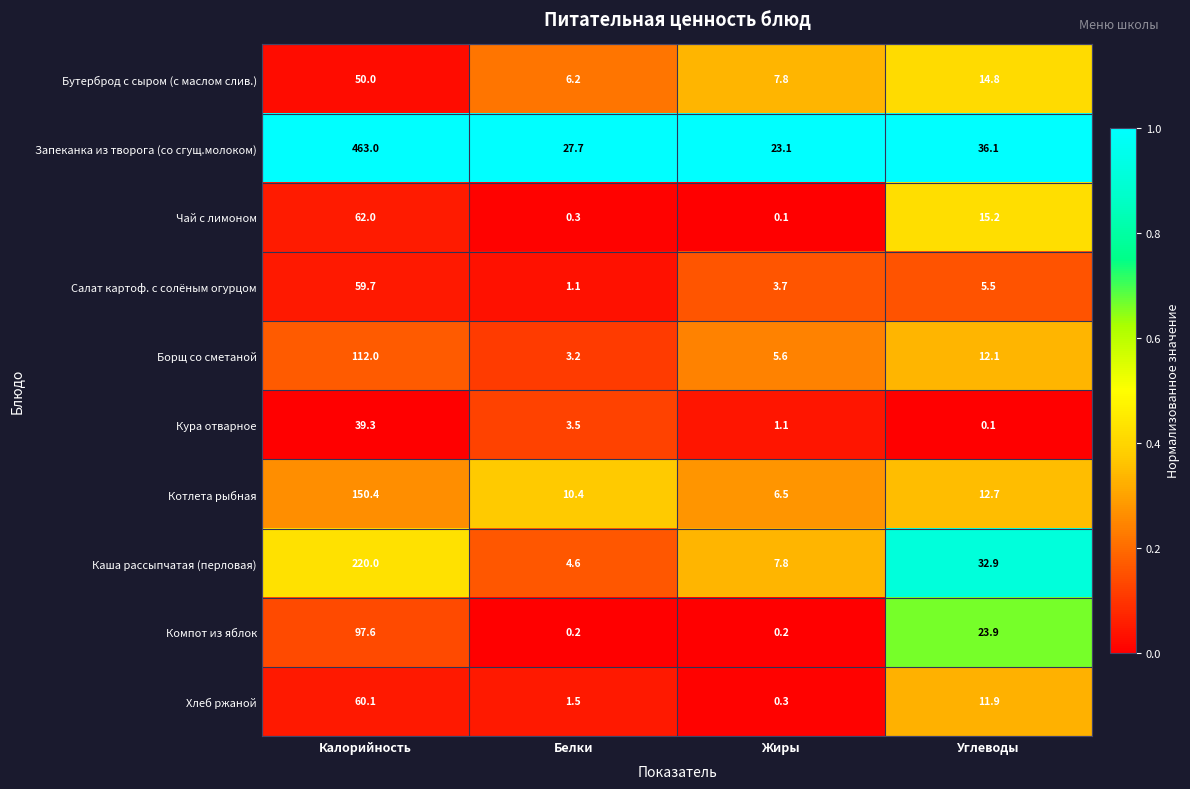

List the labels in order of Кура отварное value, largest first.

Калорийность, Белки, Жиры, Углеводы